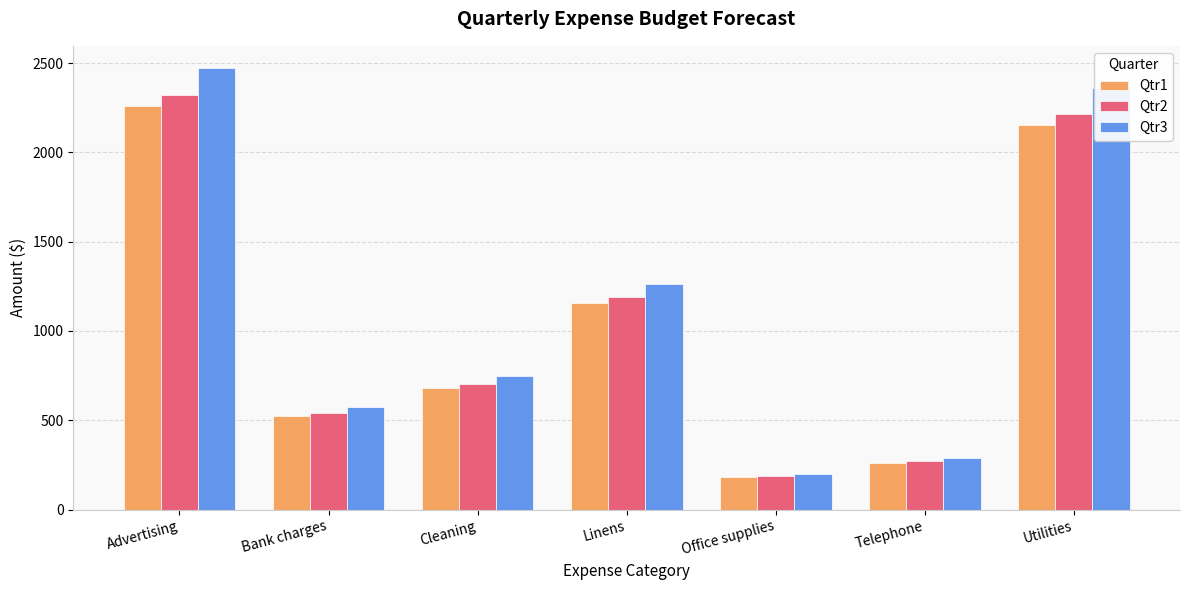

What is the label of the 3rd bar from the right?

Office supplies